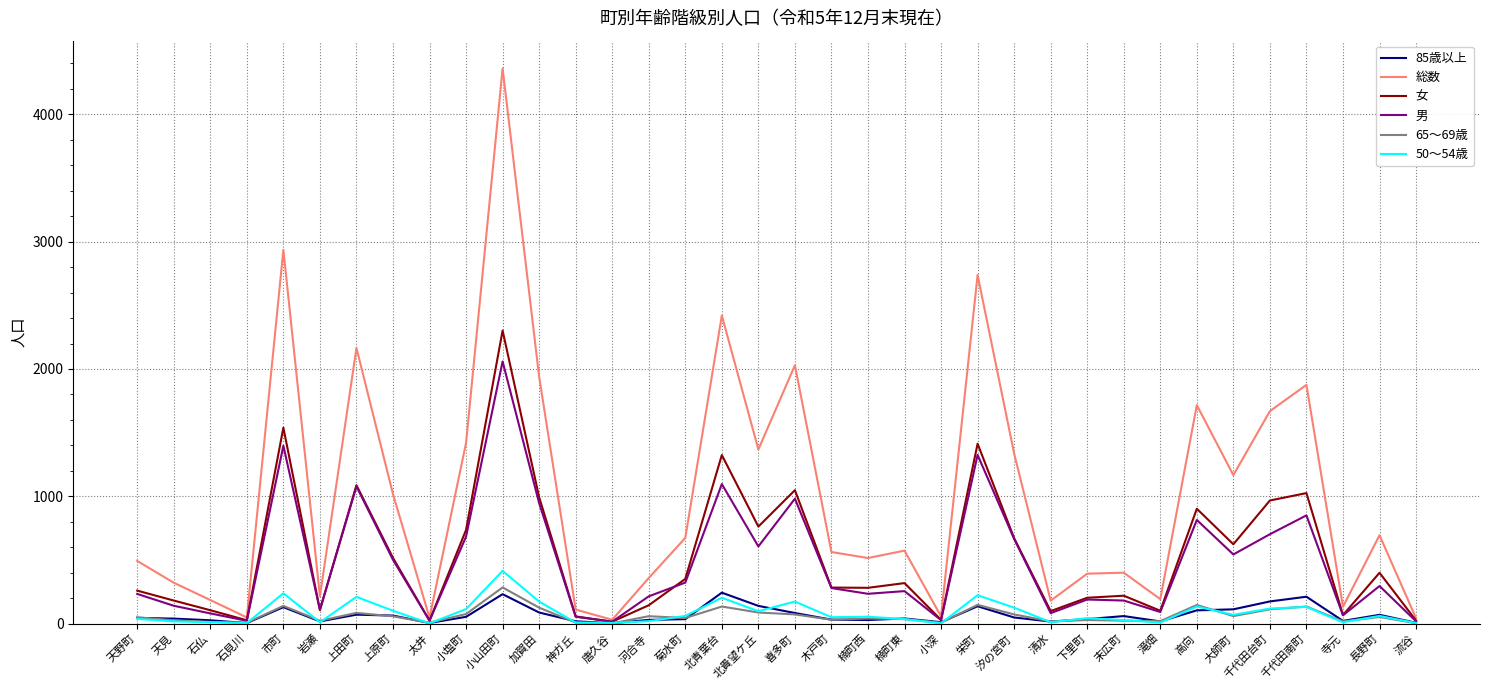

Rank the series by their maximum value, from highest to lowest.

総数, 女, 男, 50～54歳, 65～69歳, 85歳以上